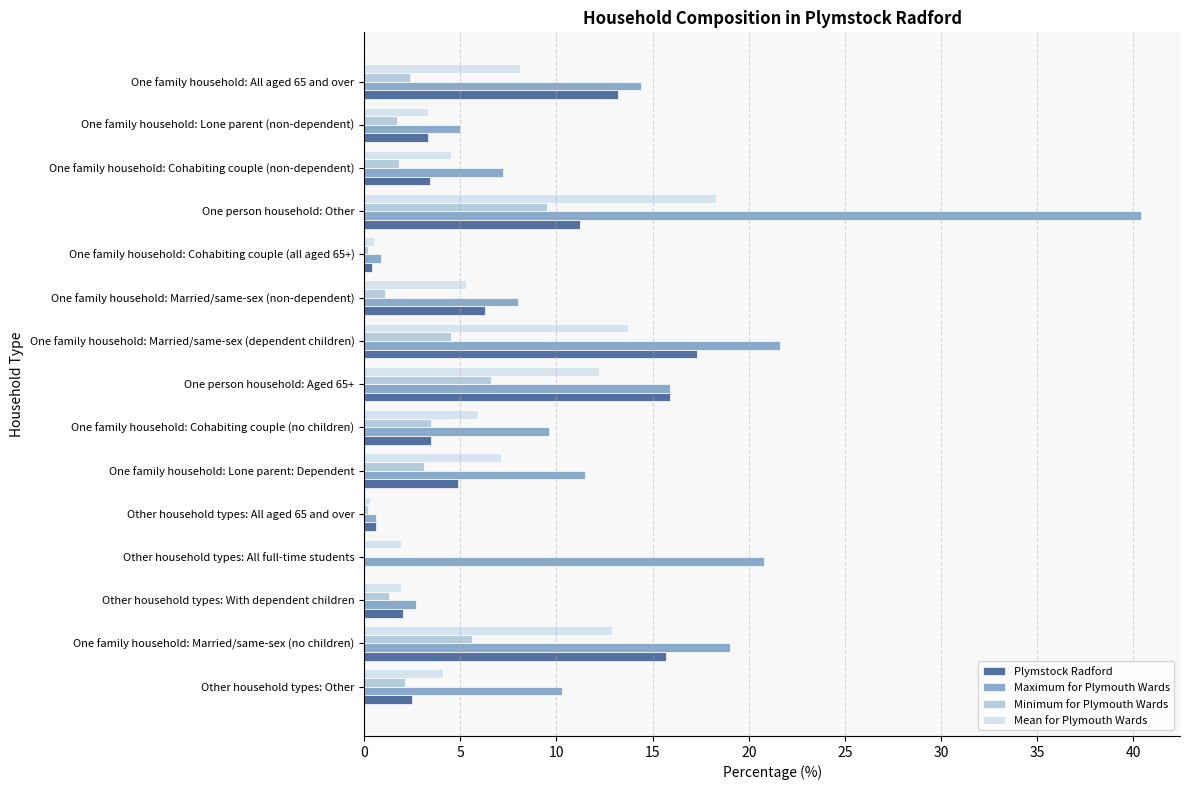

At which category does the chart reach its peak across all series?

One person household: Other